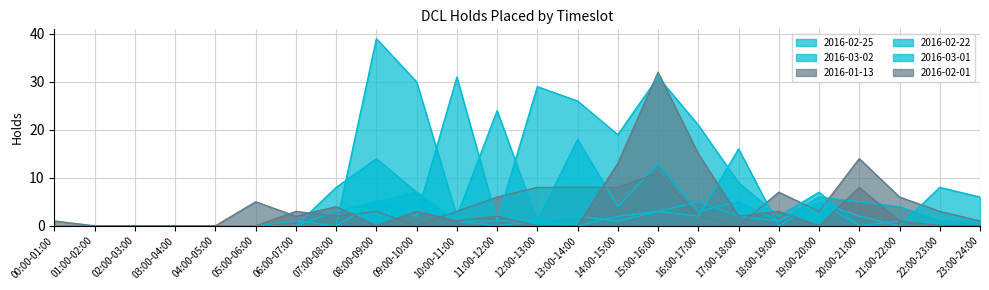

Where do 2016-02-01 and 2016-03-01 first cross each other?

07:00-08:00 and 08:00-09:00